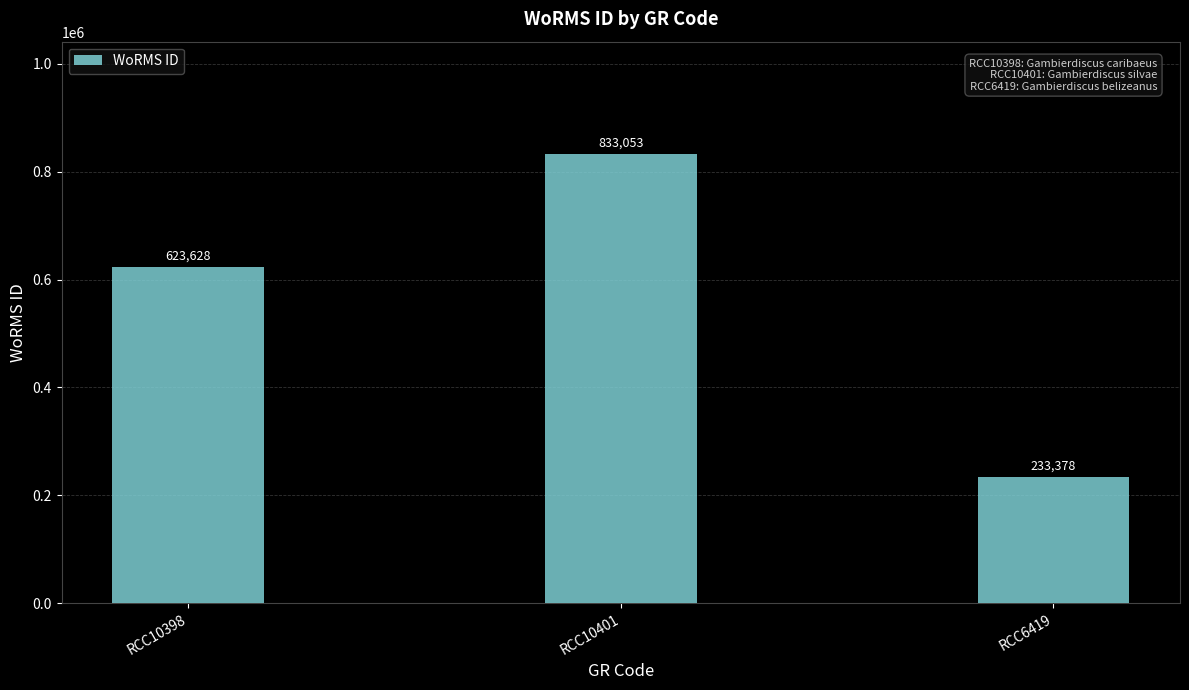

At which category does the chart reach its minimum across all series?

RCC6419